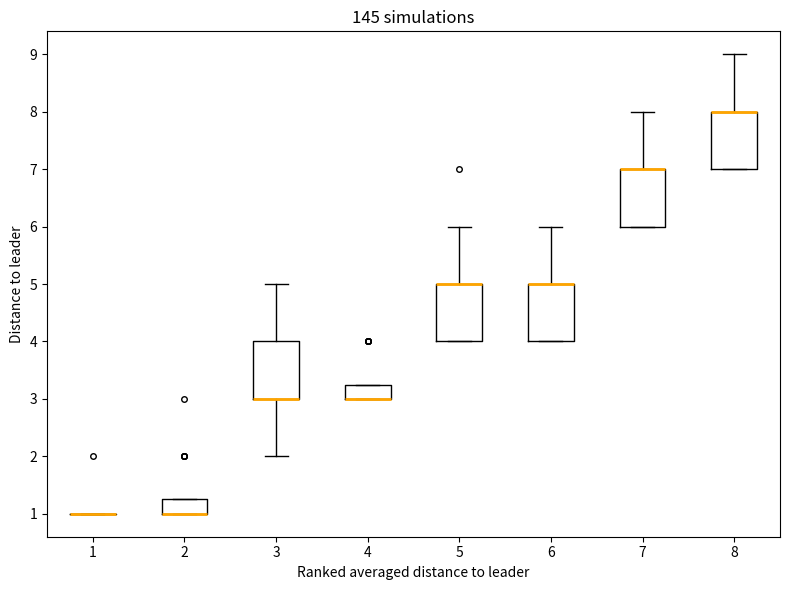

Where is the upper edge of the box at x = 5 on the y-axis? The values are not printed on the chart, so give them approximately, as read against the axis.

5.0